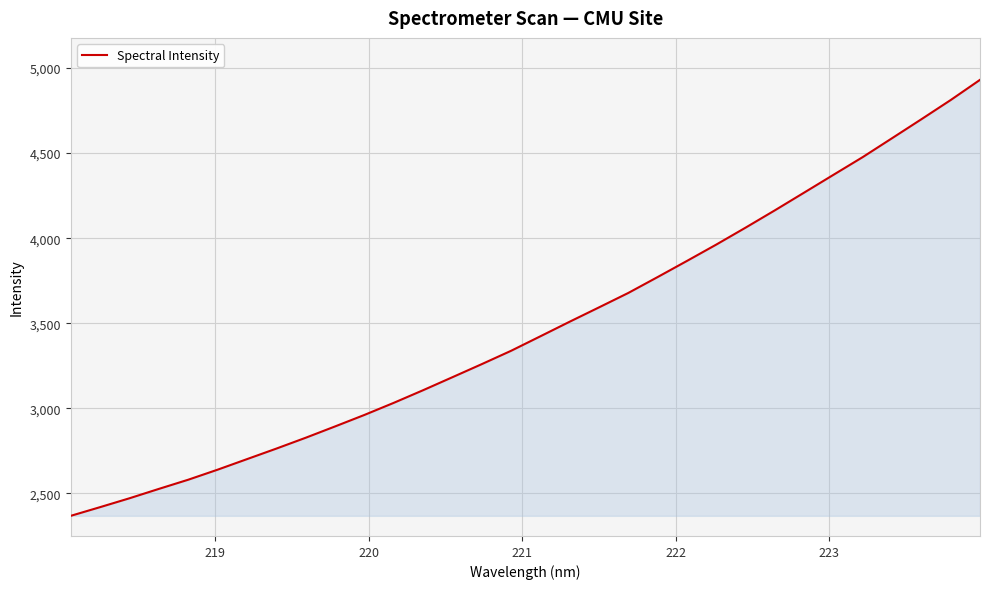

What is the greatest value displayed?

4930.9